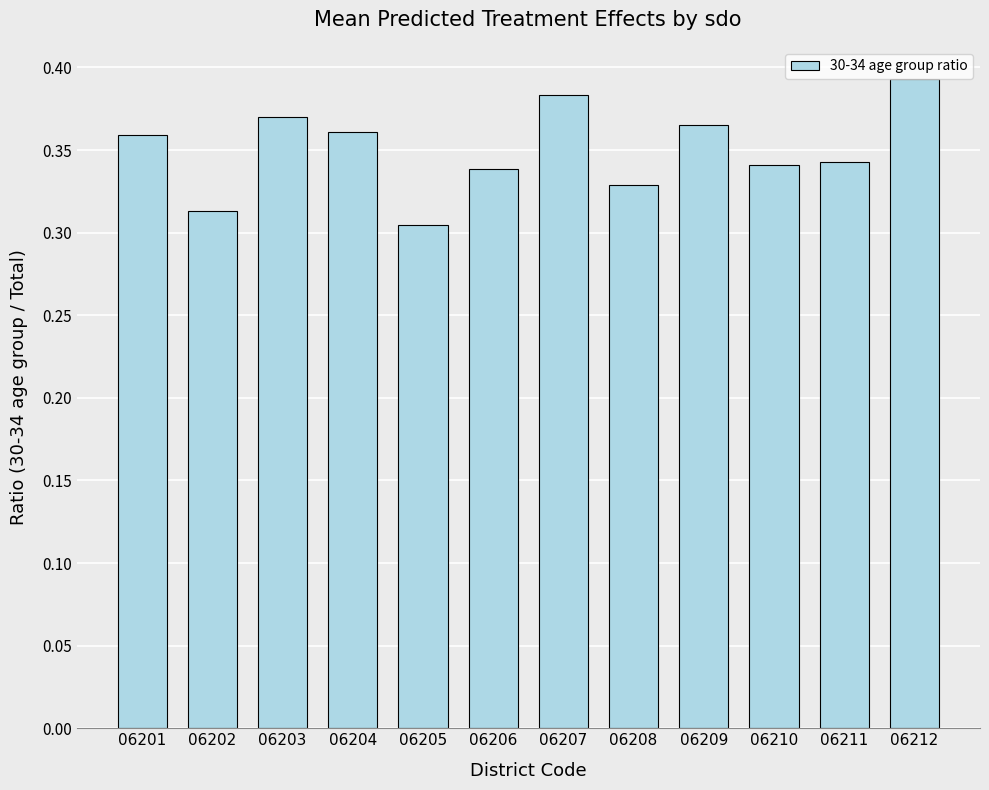

Count the values in the range 0 to 1.

12